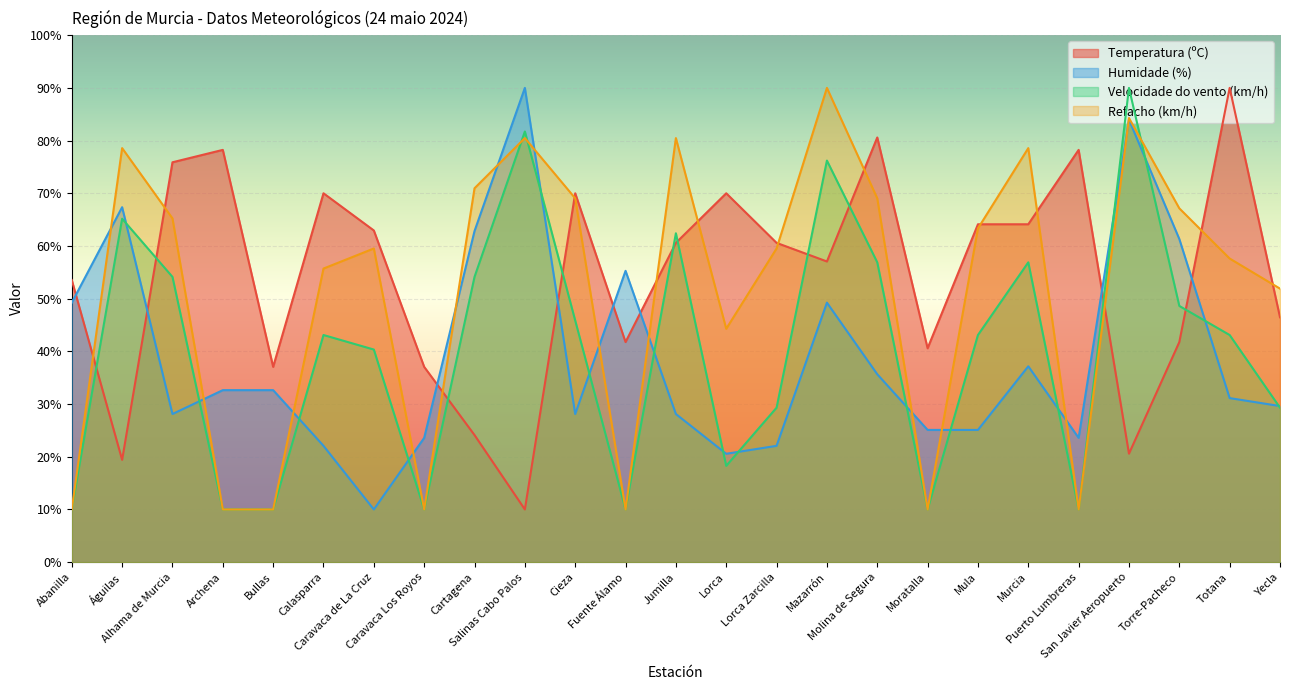

True or false: Temperatura (ºC) and Velocidade do vento (km/h) intersect in this chart.

True